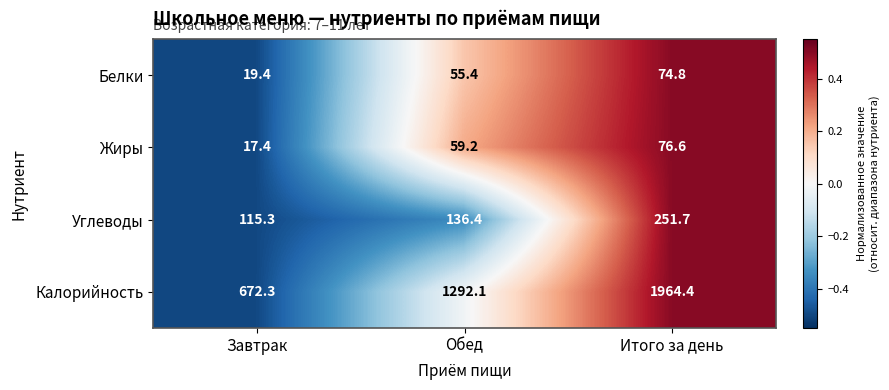

Which series has the largest range (max minus min)?

Калорийность